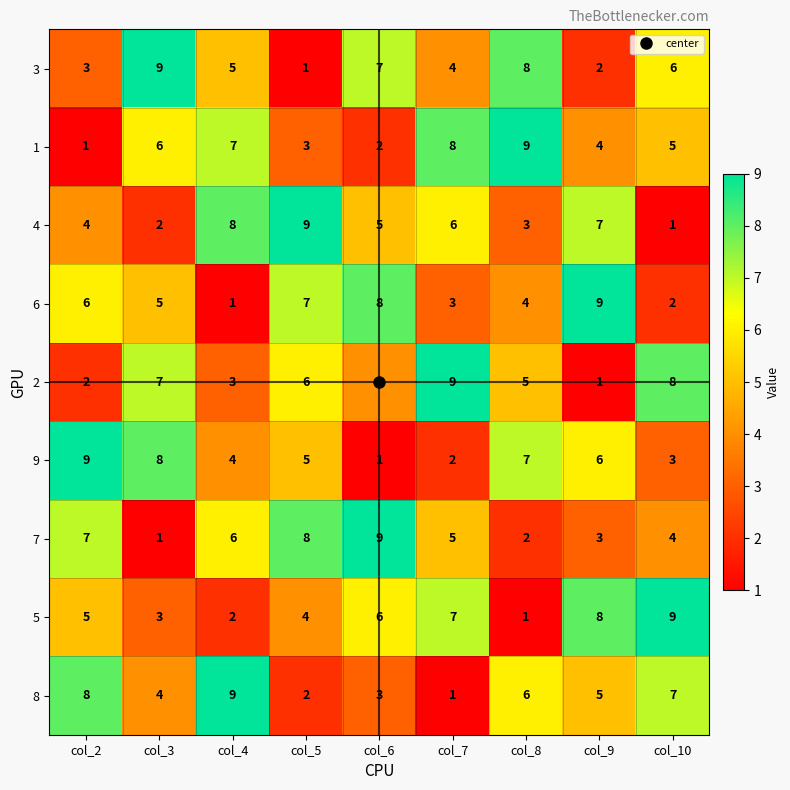

What is the total value across all series at col_10?

45